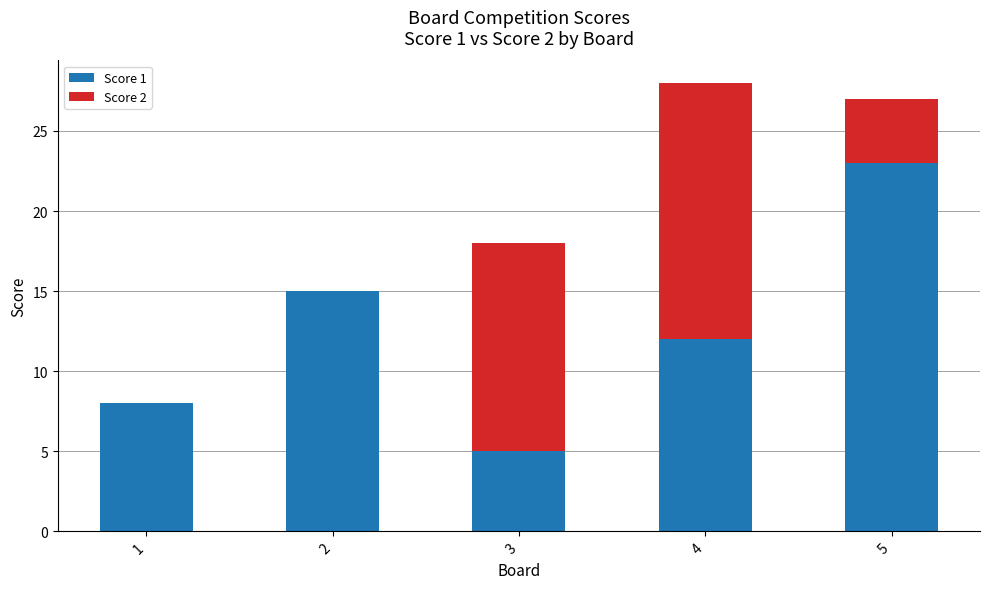

Reading right to left, what are the values for Score 1?

5=23	4=12	3=5	2=15	1=8